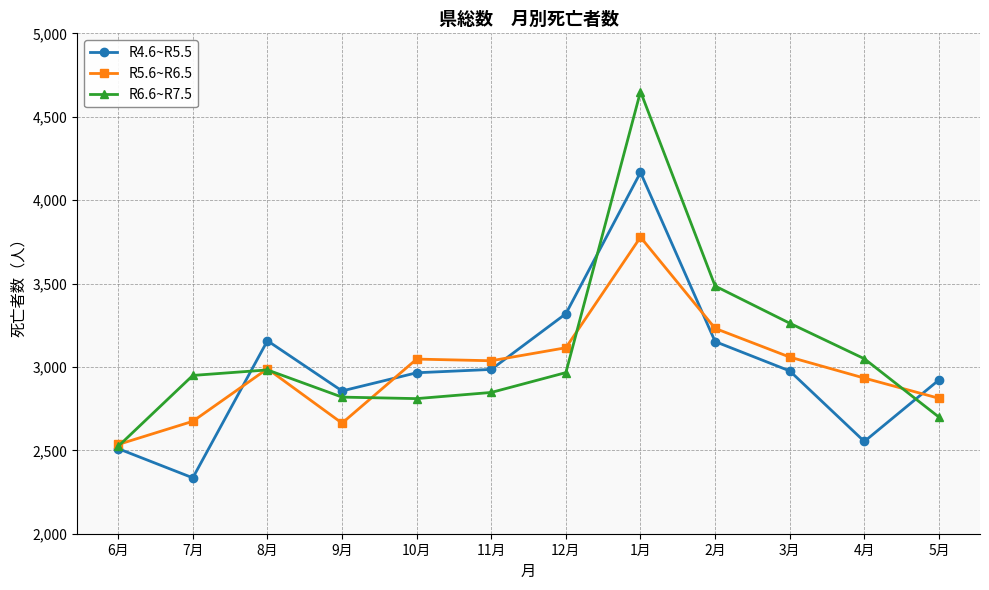

How many values in the R4.6~R5.5 series are below 2976?

6